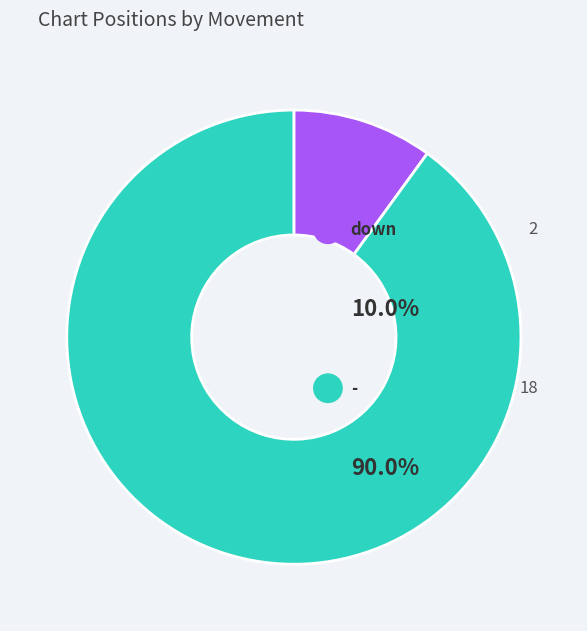

Which has a higher value, down or -?

-